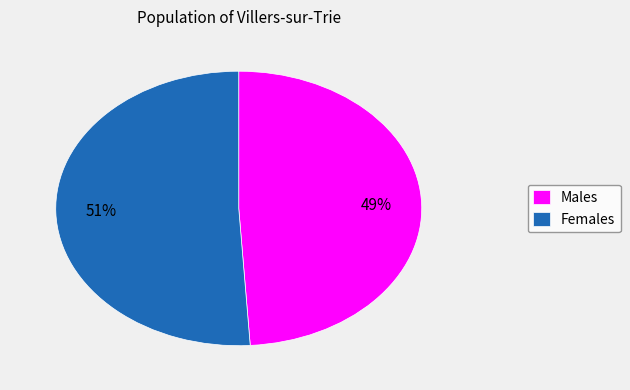

Which has a higher value, Males or Females?

Females